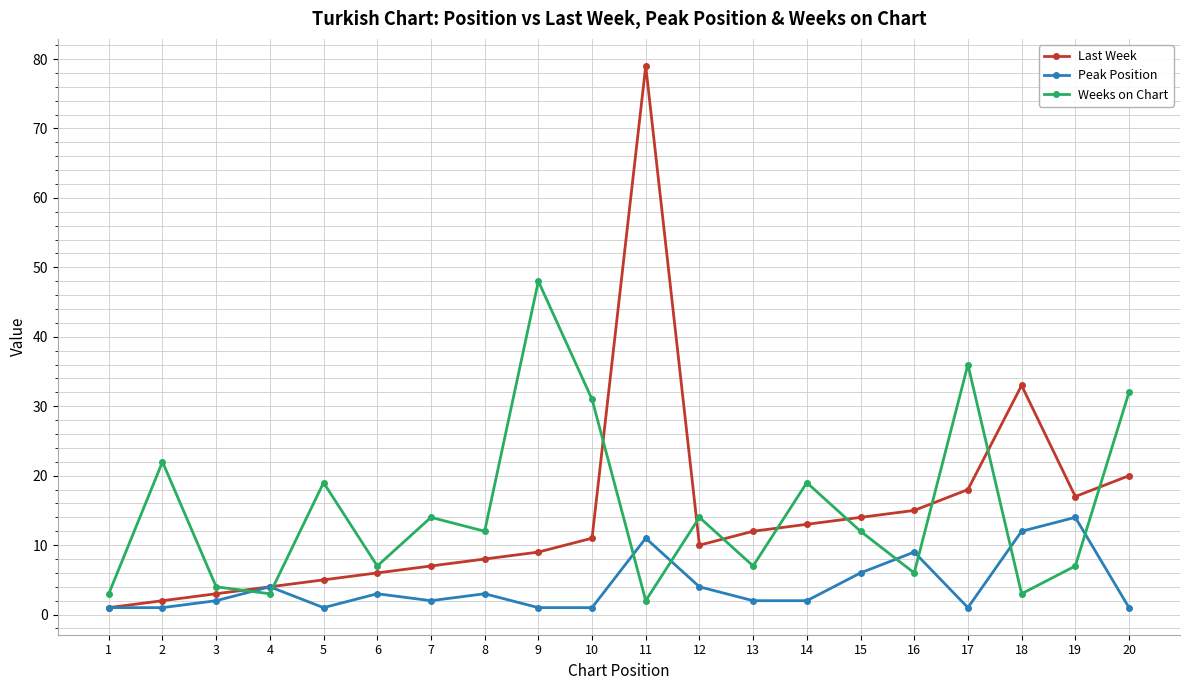

How many times do Last Week and Weeks on Chart cross each other?

10